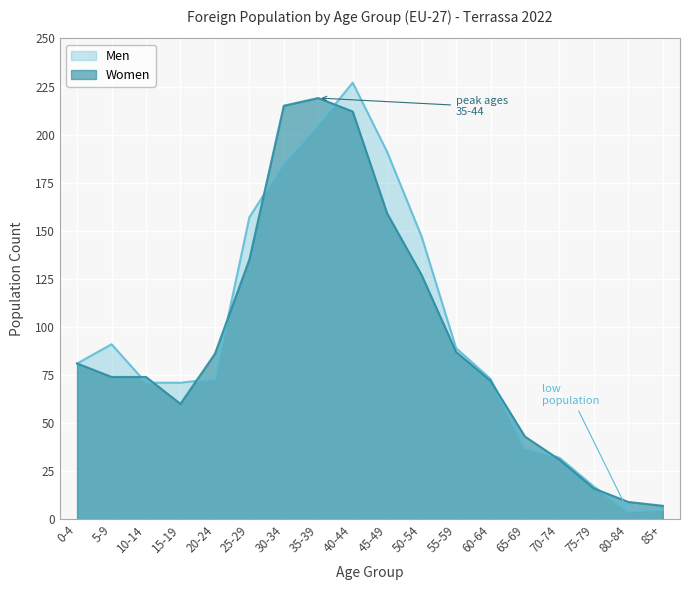

What is the difference between the Women values at 0-4 and 60-64?

9